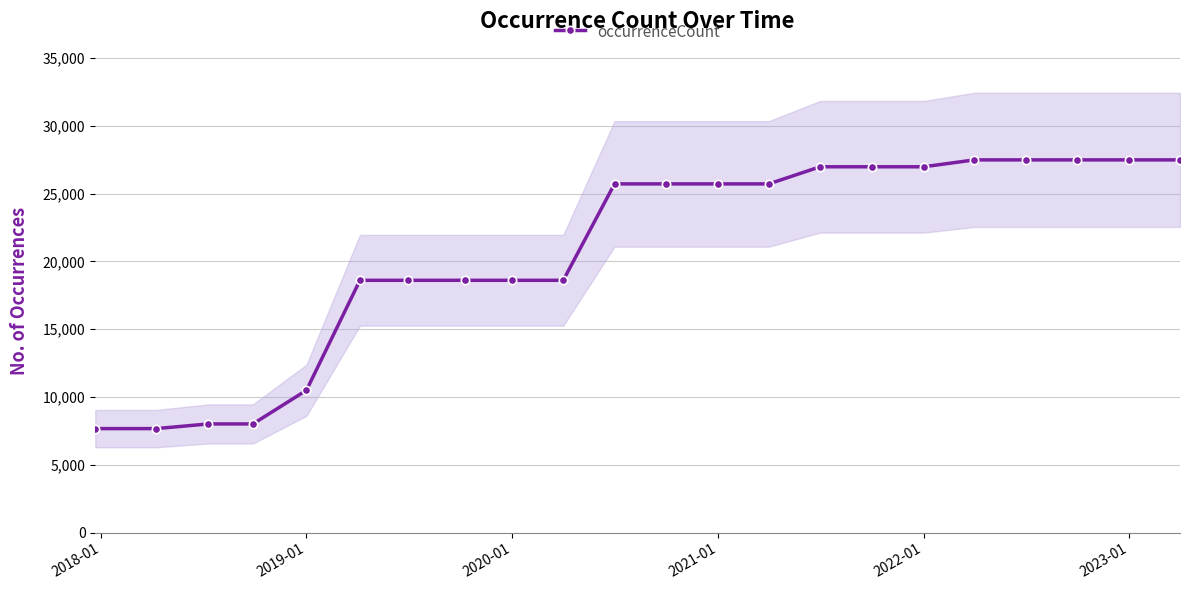

What is the highest value of the occurrenceCount series?

27483